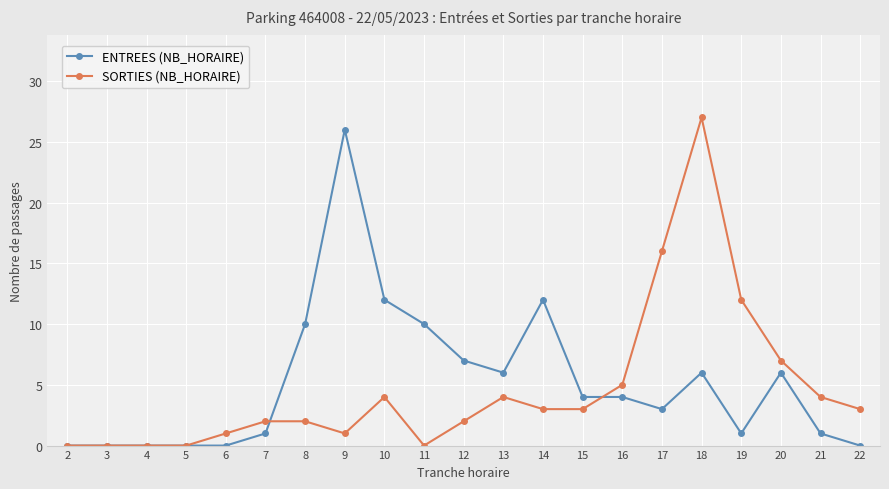

At which category is the sum across all series the highest?

18